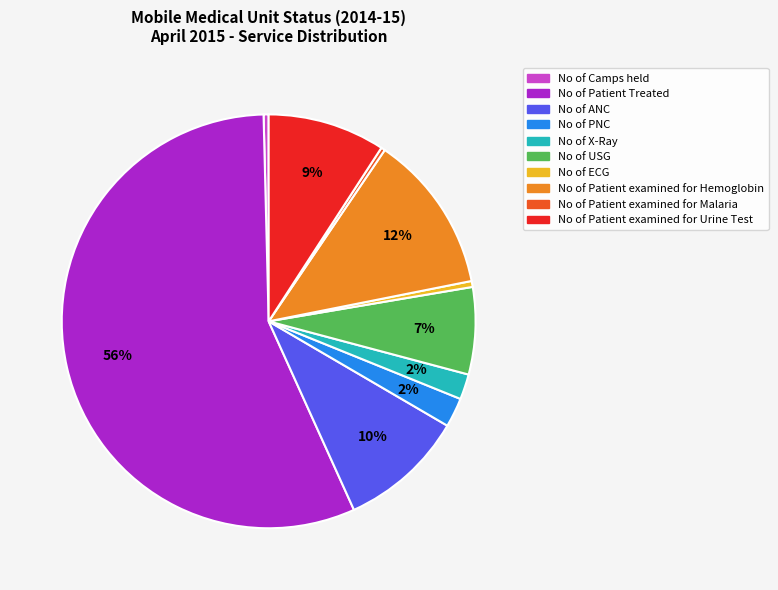

Does No of Patient Treated account for over 50% of the chart?

Yes